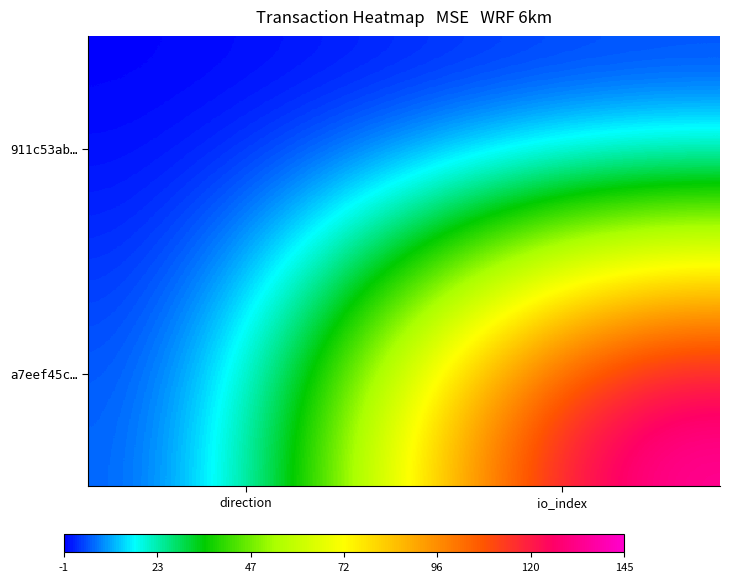

Which series has the largest total across all categories?

a7eef45c…